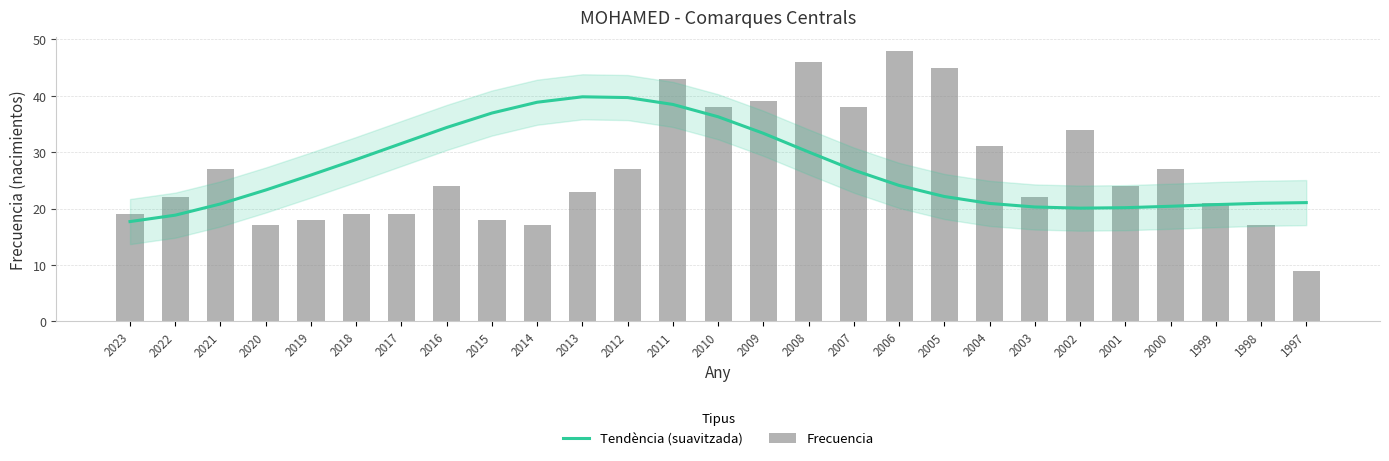

What is the average value of the Tendència (suavitzada) series?

27.1